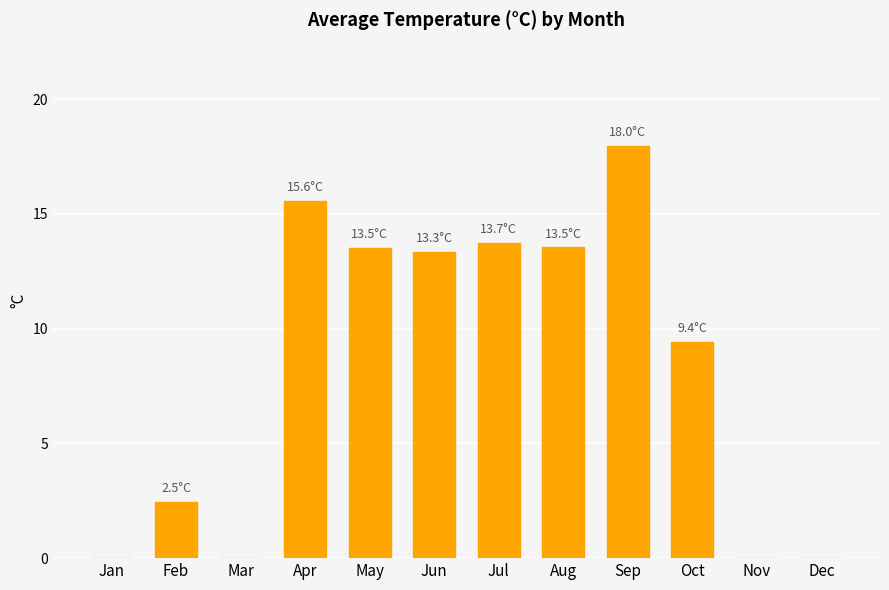

The chart shows a value of 23.7 at Apr. True or false?

False